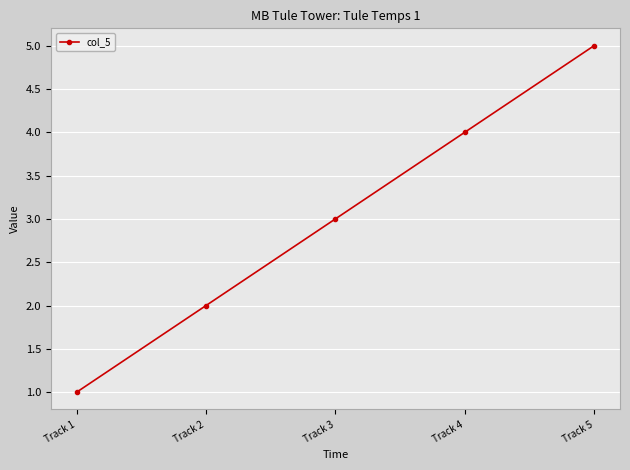

What is the sum of all values?

15